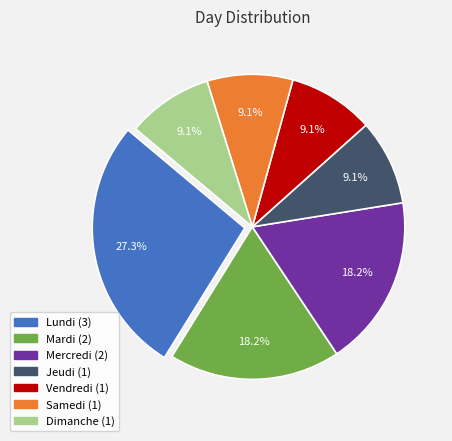

Does any single category account for the majority?

No